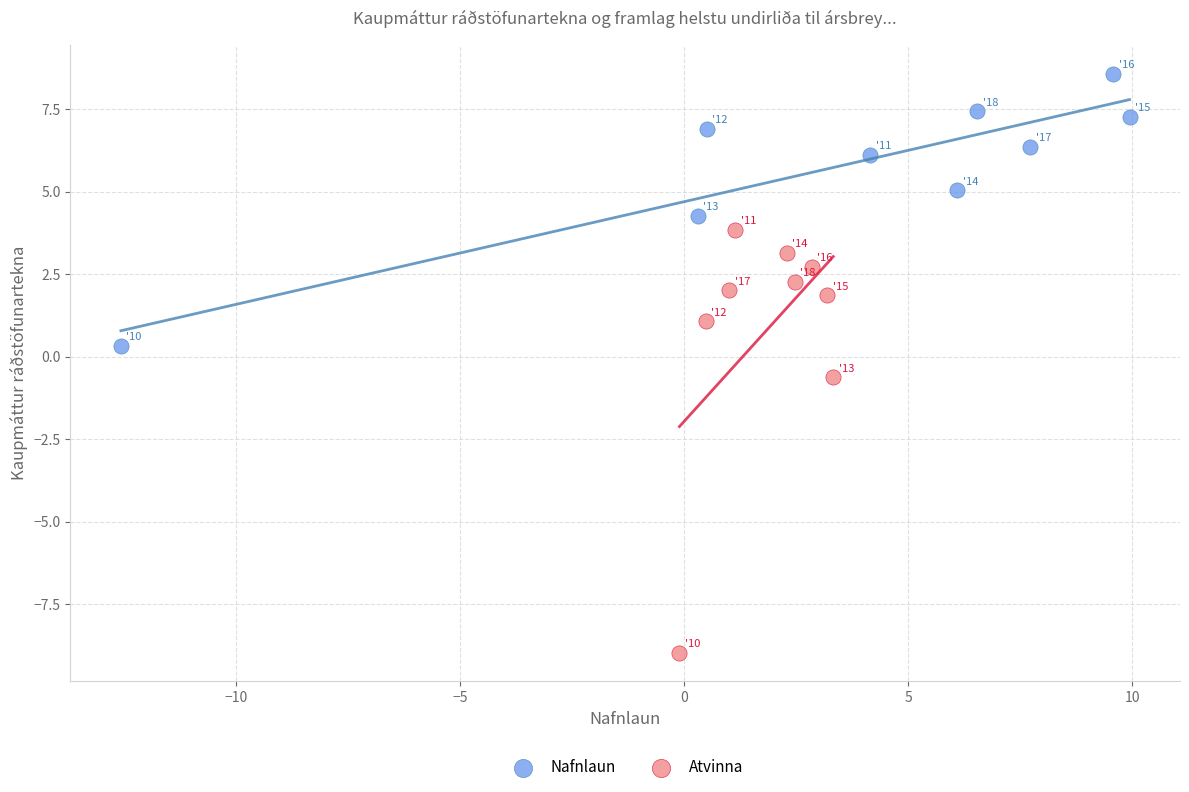

Which series has the widest spread of Y values?

Atvinna